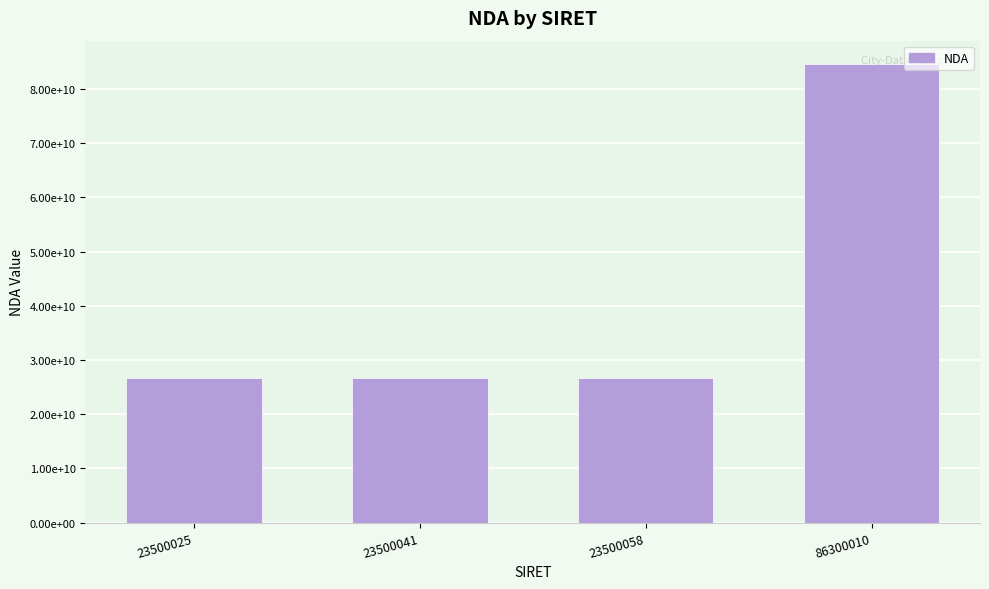

Are the bars horizontal?

No